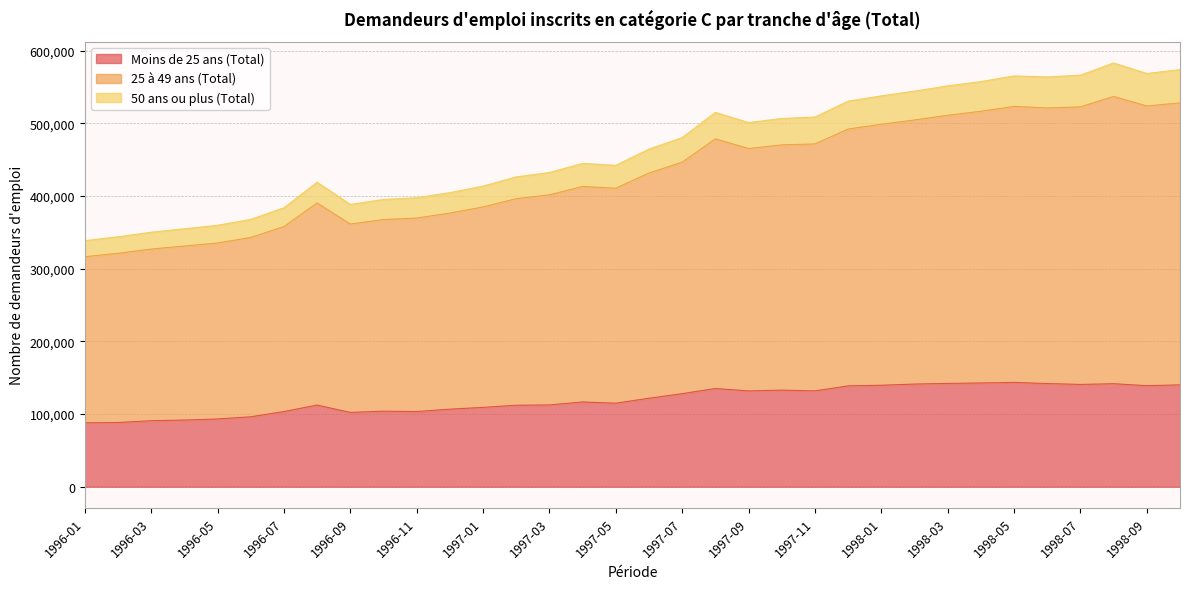

True or false: 50 ans ou plus (Total) and Moins de 25 ans (Total) intersect in this chart.

False